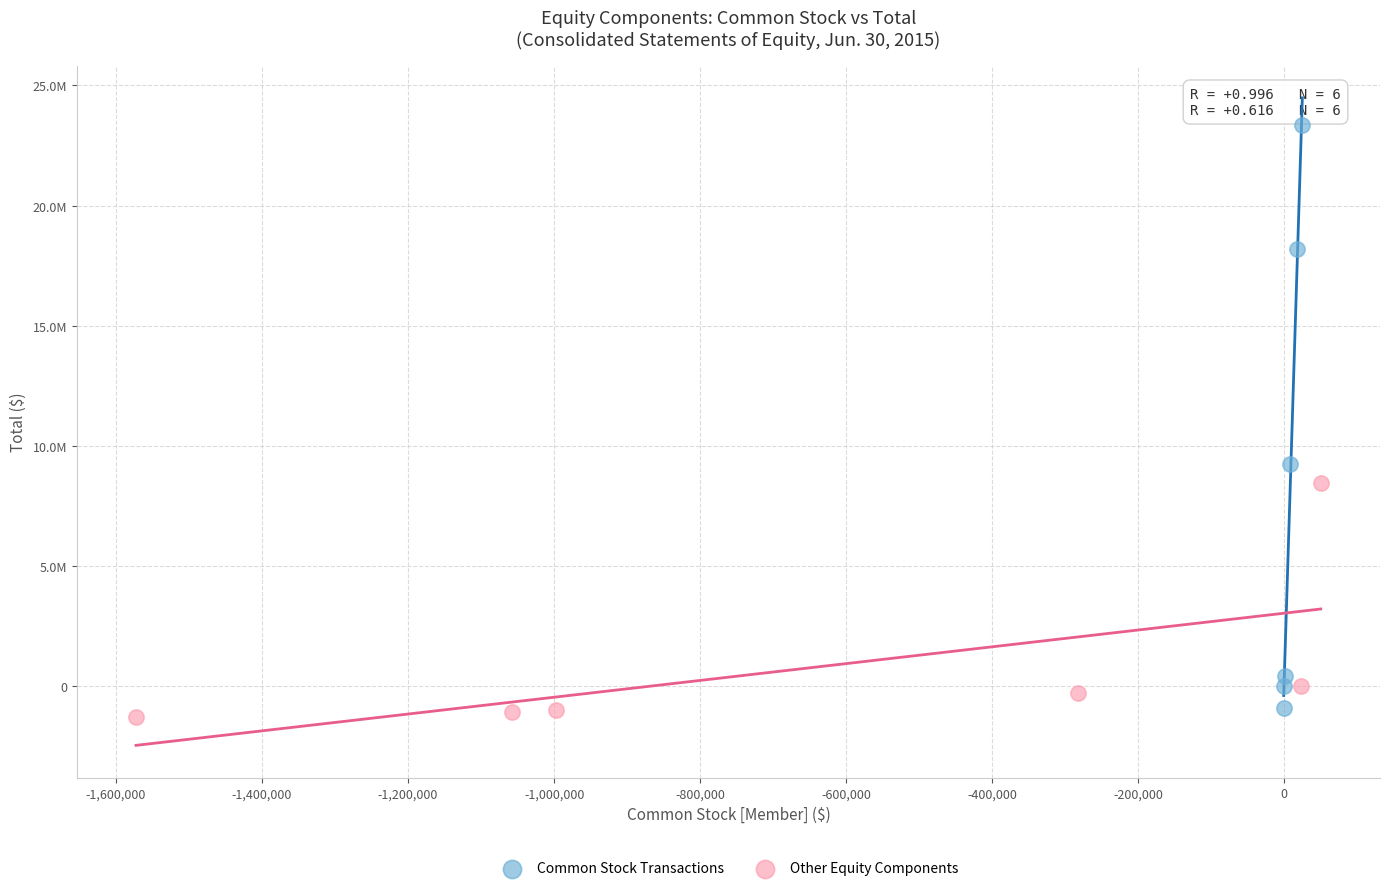

Which series has the widest spread of Y values?

Common Stock Transactions